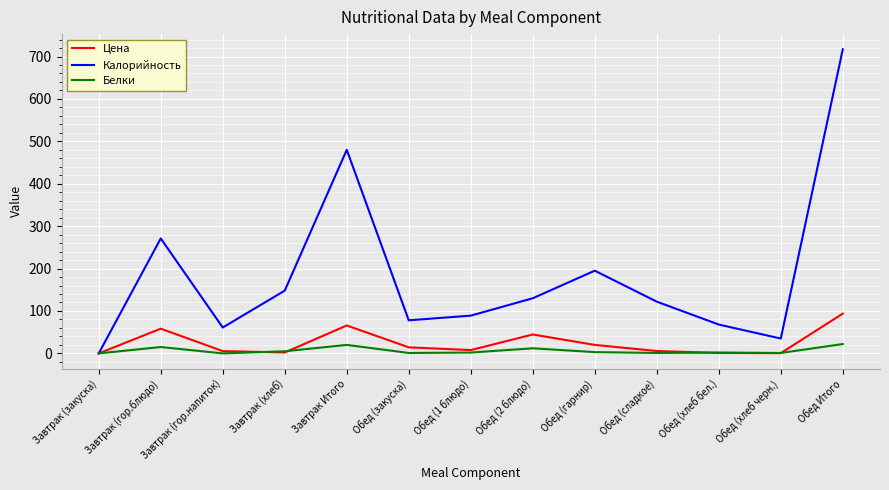

Which series has the largest total across all categories?

Калорийность